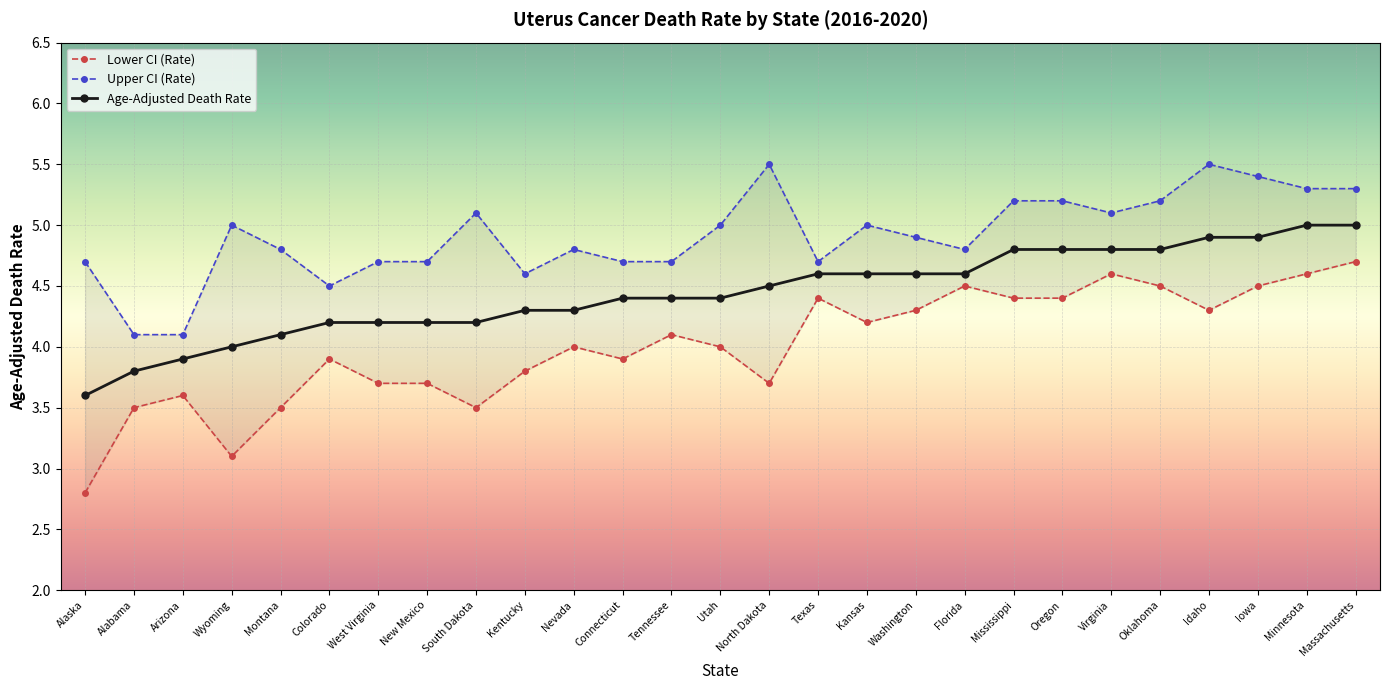

True or false: Upper CI (Rate) and Lower CI (Rate) cross at least once.

False